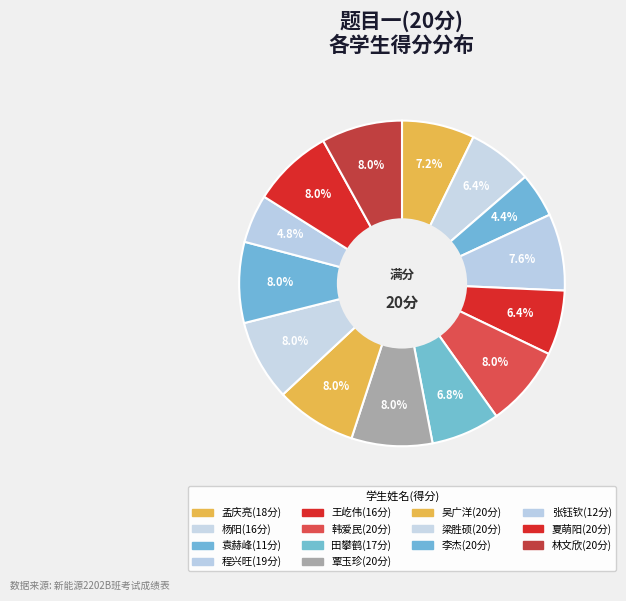

How many segments does this pie chart have?

14